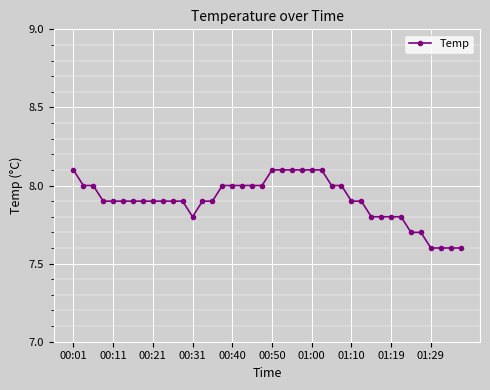

Count the number of categories in the chart.

40